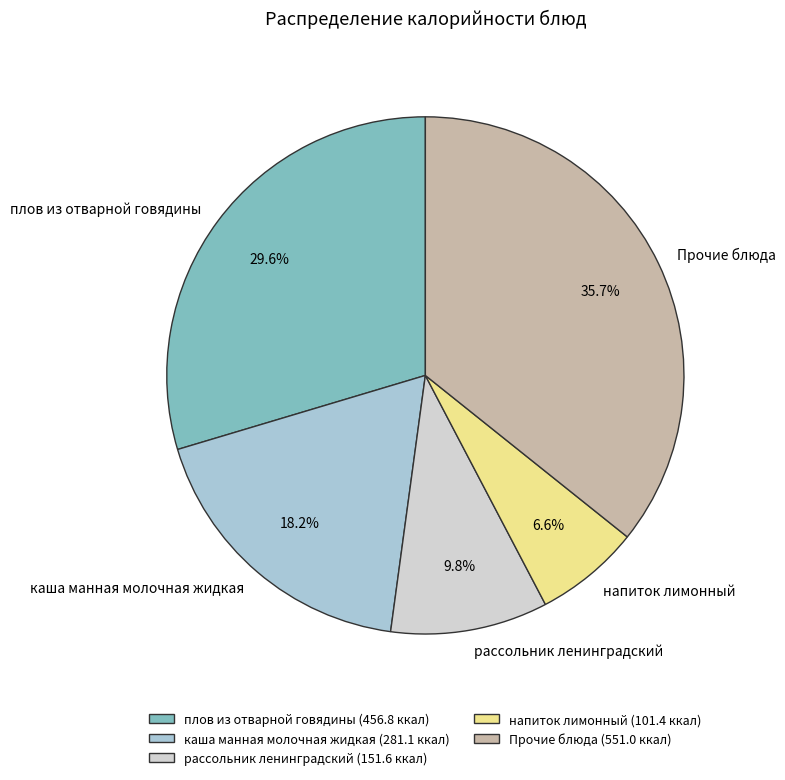

Between напиток лимонный and рассольник ленинградский, which is larger?

рассольник ленинградский